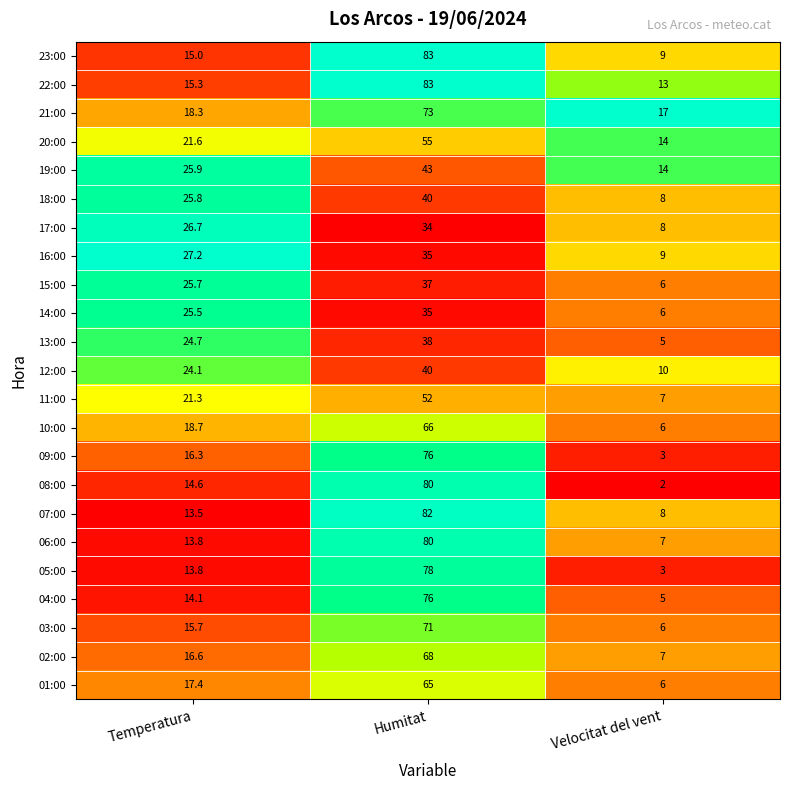

Rank the categories by 15:00 value from highest to lowest.

Humitat, Temperatura, Velocitat del vent